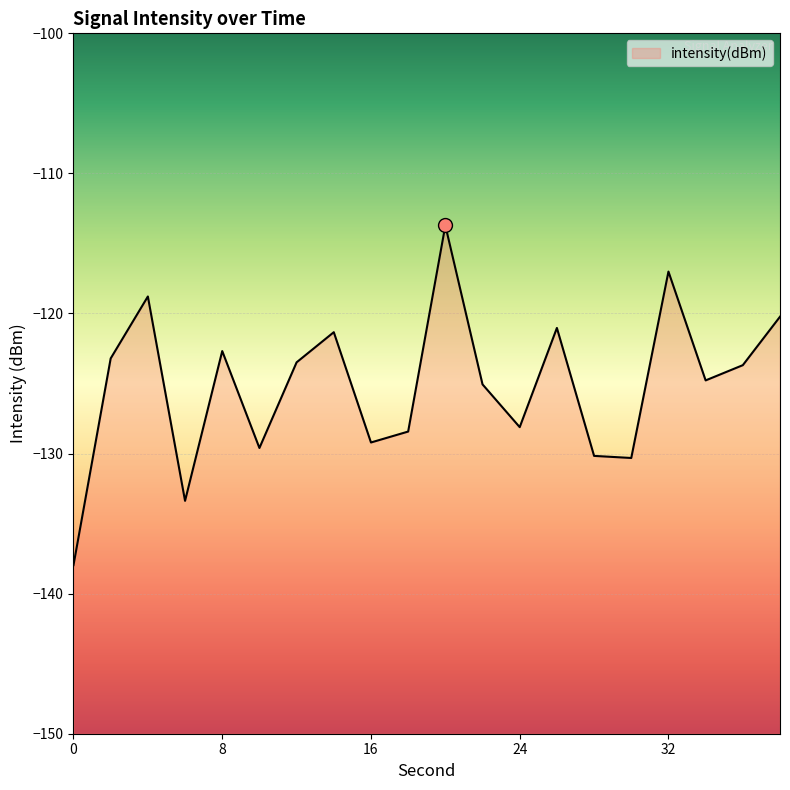

How many lines are shown in the chart?

1